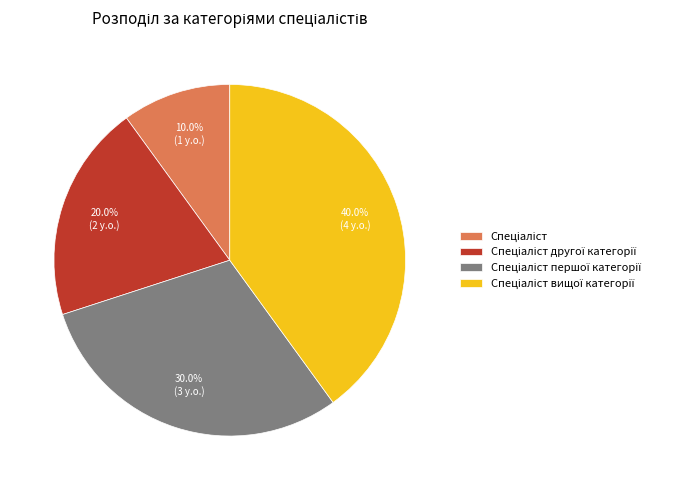

Does any single category account for the majority?

No